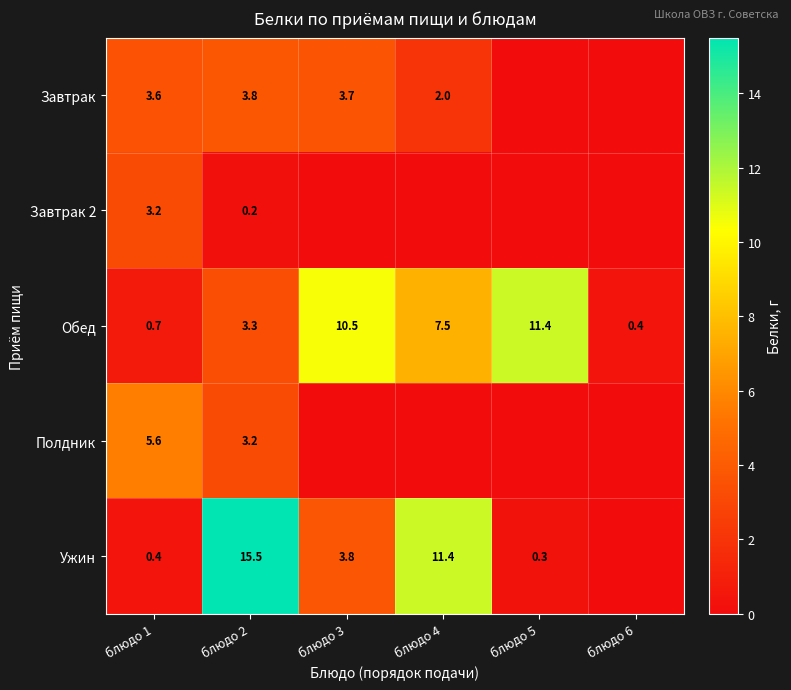

At which category does the chart reach its peak across all series?

блюдо 2